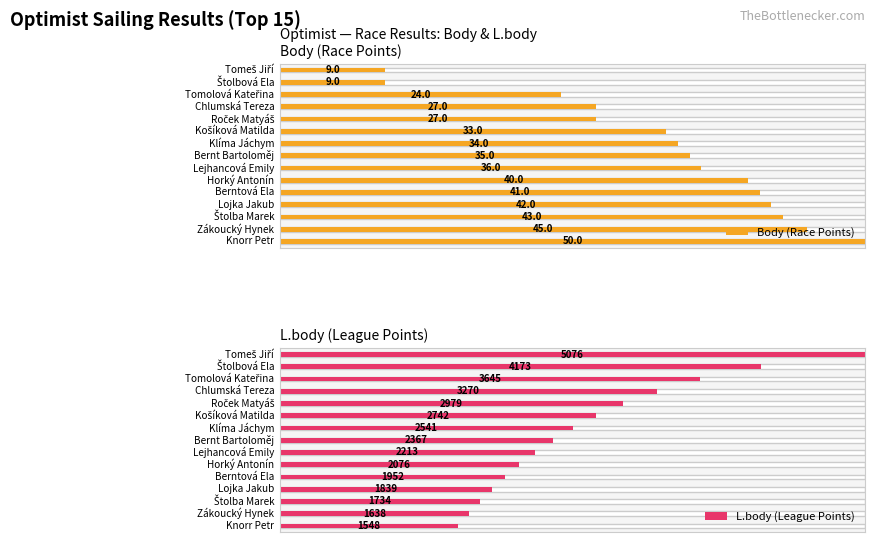

Which series changed the most between 1 and 14?

L.body